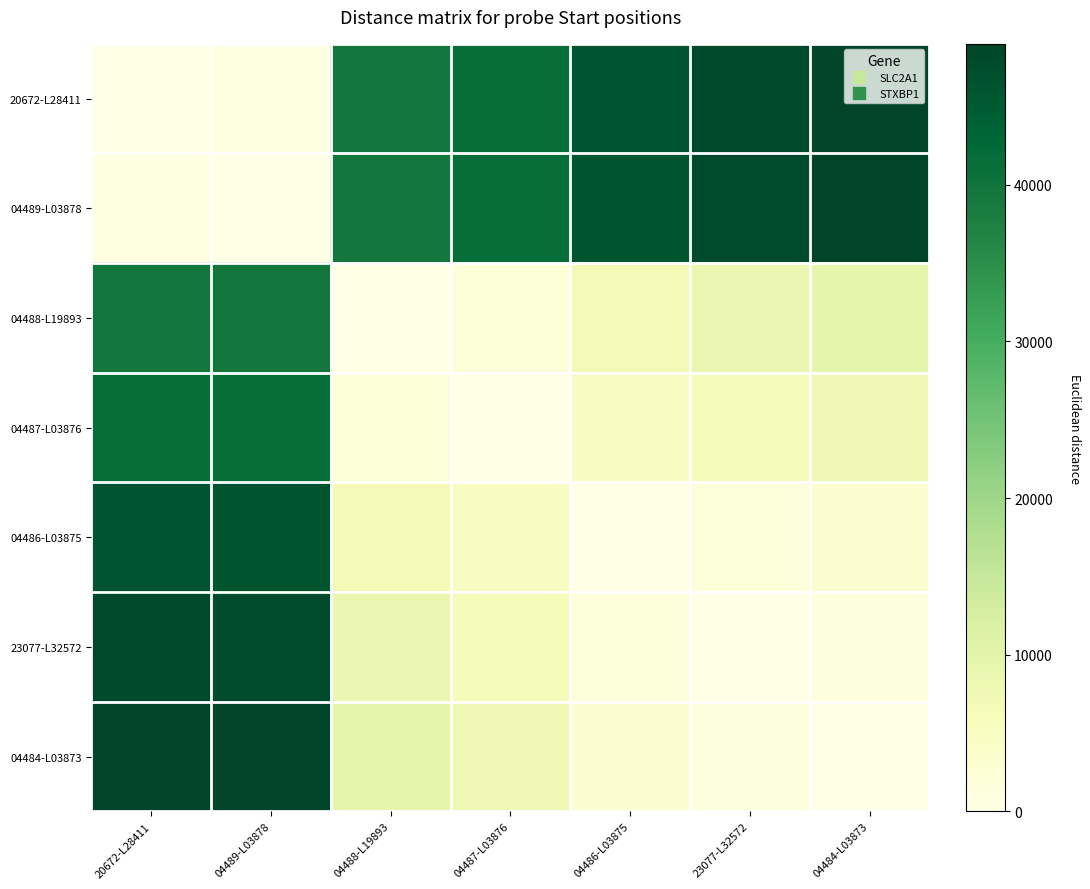

Rank the series at 04484-L03873 from highest to lowest value.

20672-L28411, 04489-L03878, 04488-L19893, 04487-L03876, 04486-L03875, 23077-L32572, 04484-L03873